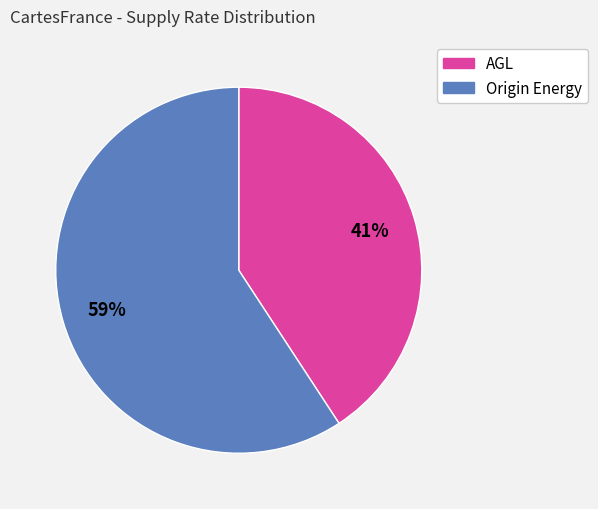

Does any single category account for the majority?

Yes